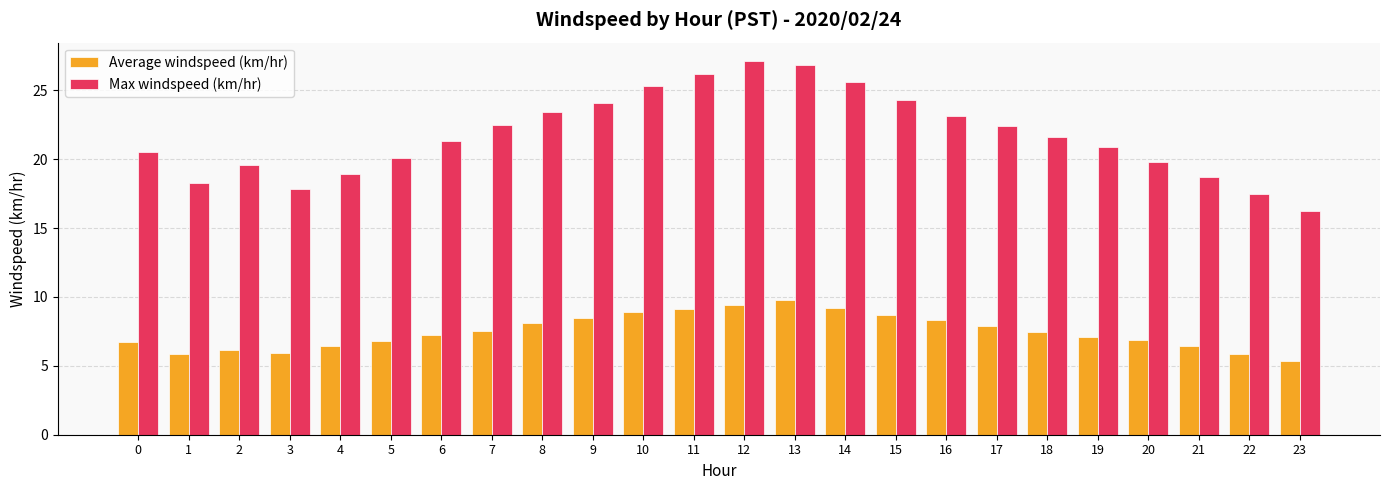

Which category has the highest value across all series?

12